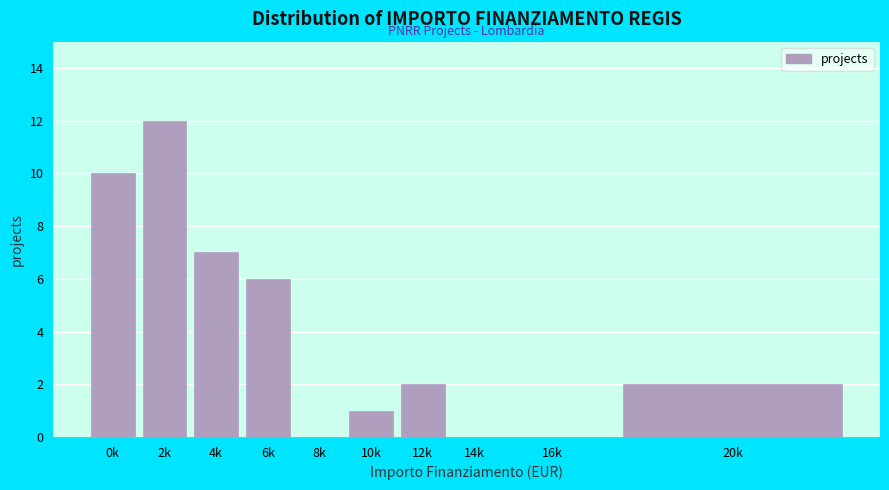

Reading right to left, extract all data points from this chart.

20k=2	16k=0	14k=0	12k=2	10k=1	8k=0	6k=6	4k=7	2k=12	0k=10